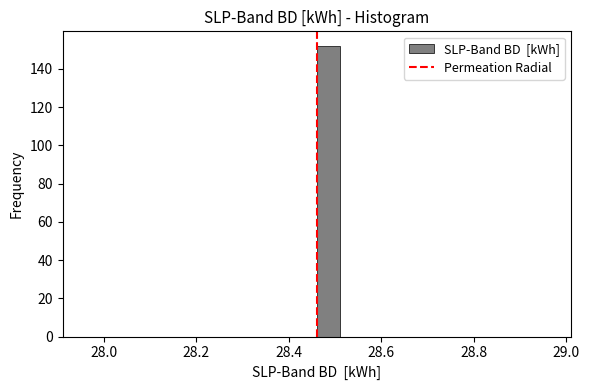

Around what value on the x-axis is the tallest bar? Give the approximate position of its centre, as read against the axis.

28.48